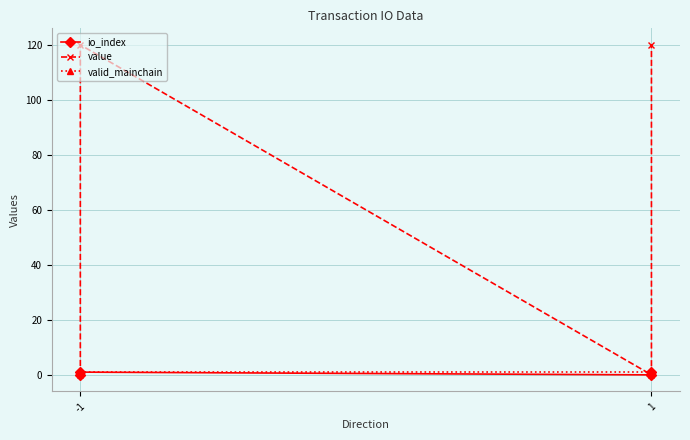

What are all the series names shown in the legend?

io_index, value, valid_mainchain